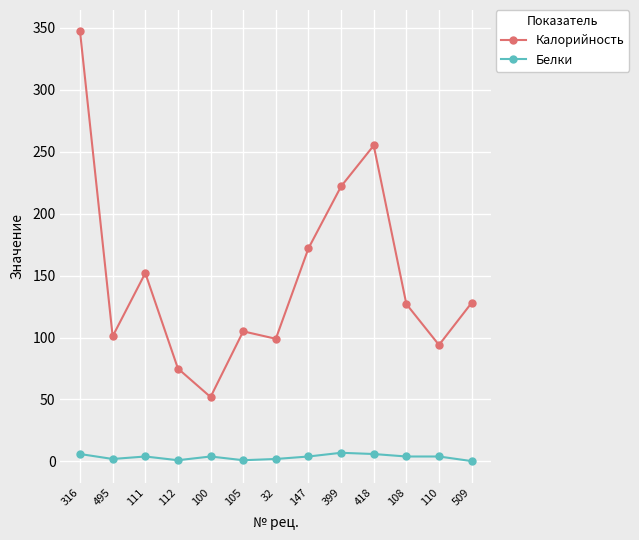

At how many categories does at least one series exceed 146?

5